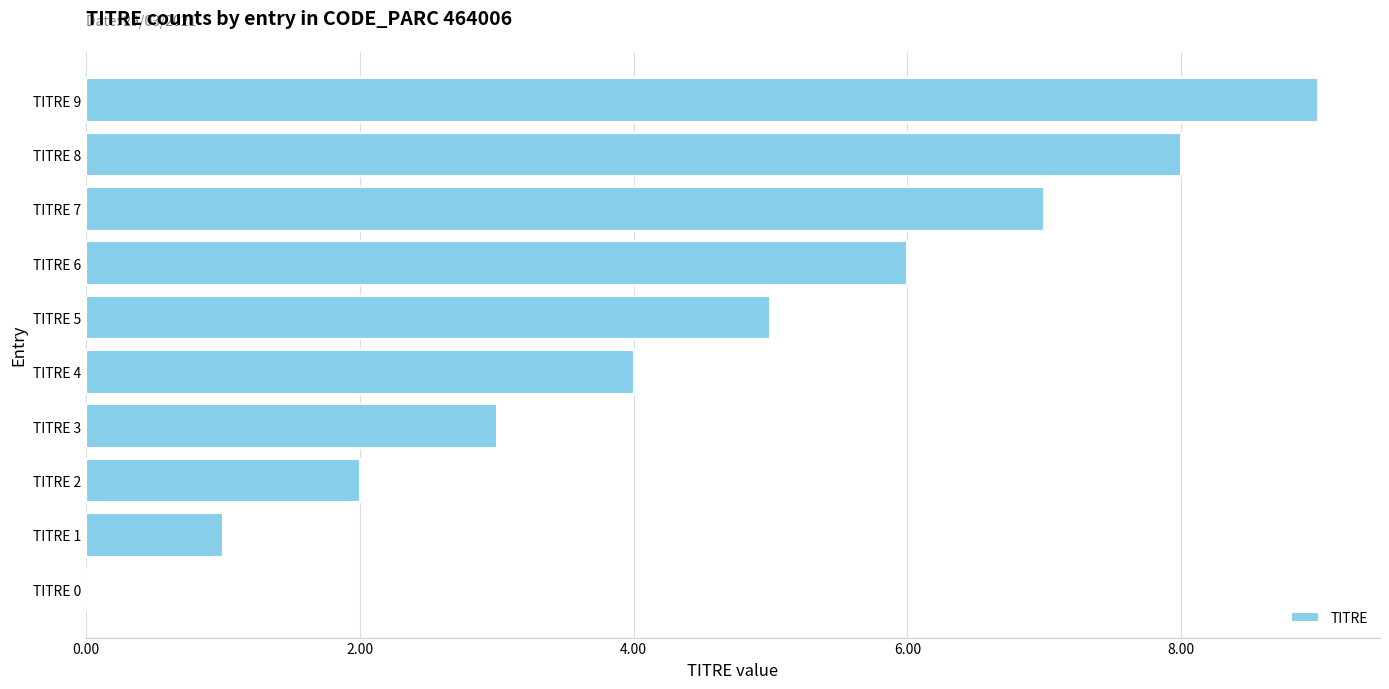

The chart shows a value of 7 at TITRE 7. True or false?

True